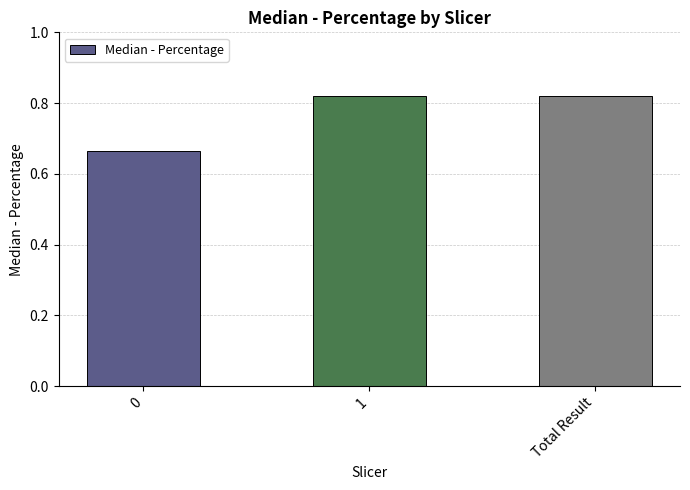

Count the values in the range 0 to 1.

3